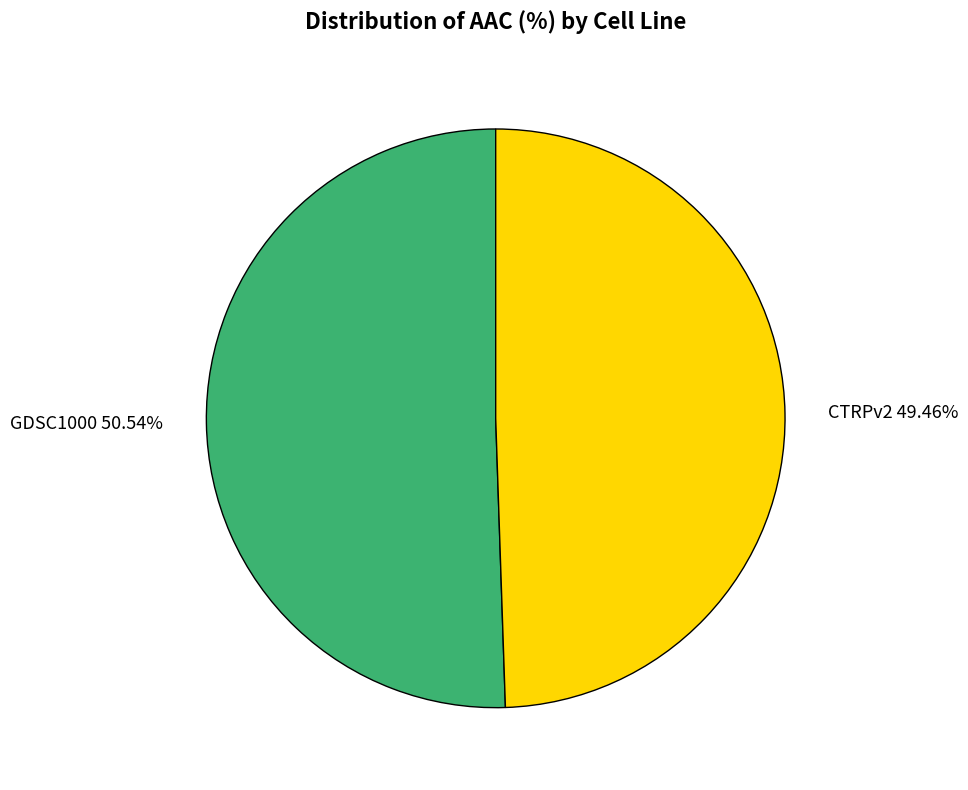

Which slice represents more than half of the pie?

GDSC1000